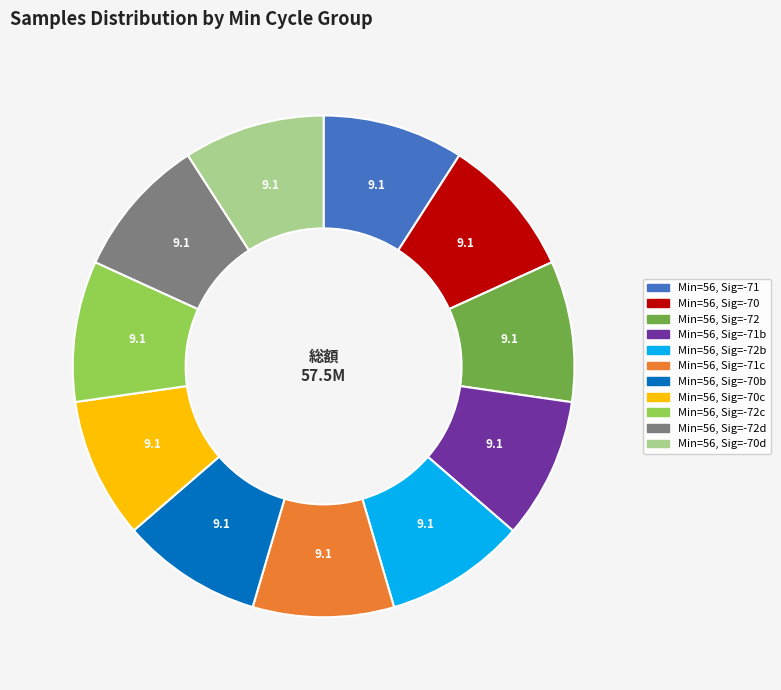

Is there a majority slice in this chart?

No